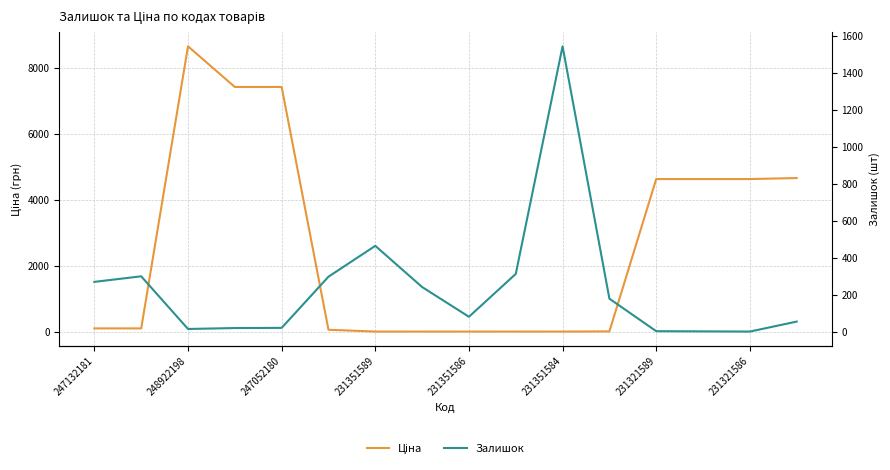

Count the number of data series in this chart.

2